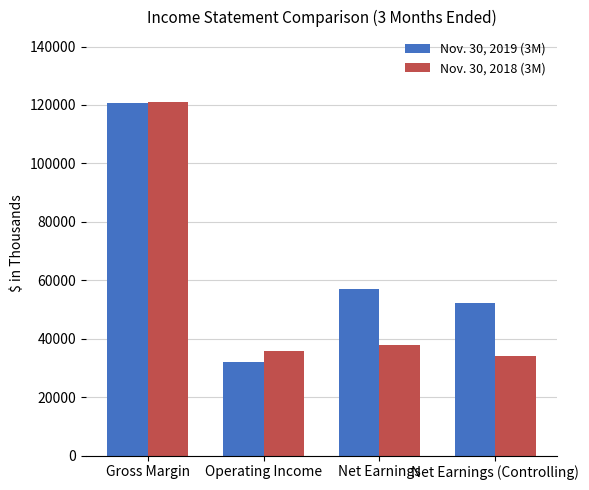

What is the sum of the Nov. 30, 2018 (3M) values at Net Earnings and Net Earnings (Controlling)?

71794